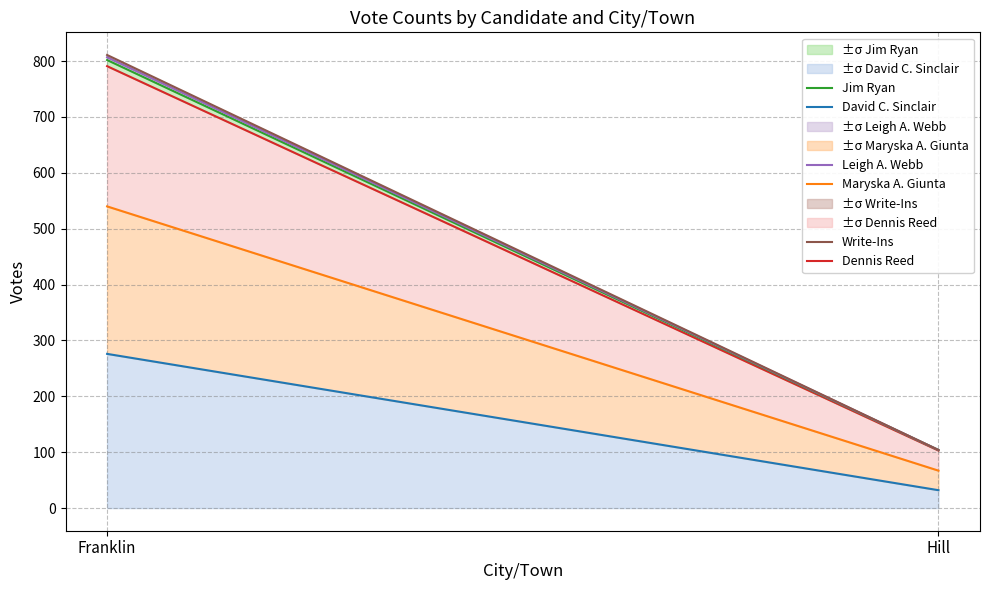

What is the sum of all Dennis Reed values?

894